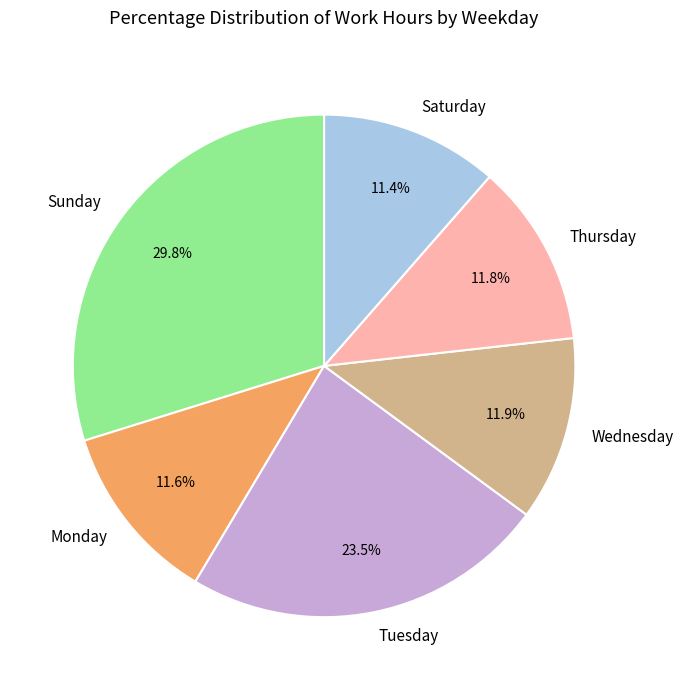

Is there a majority slice in this chart?

No